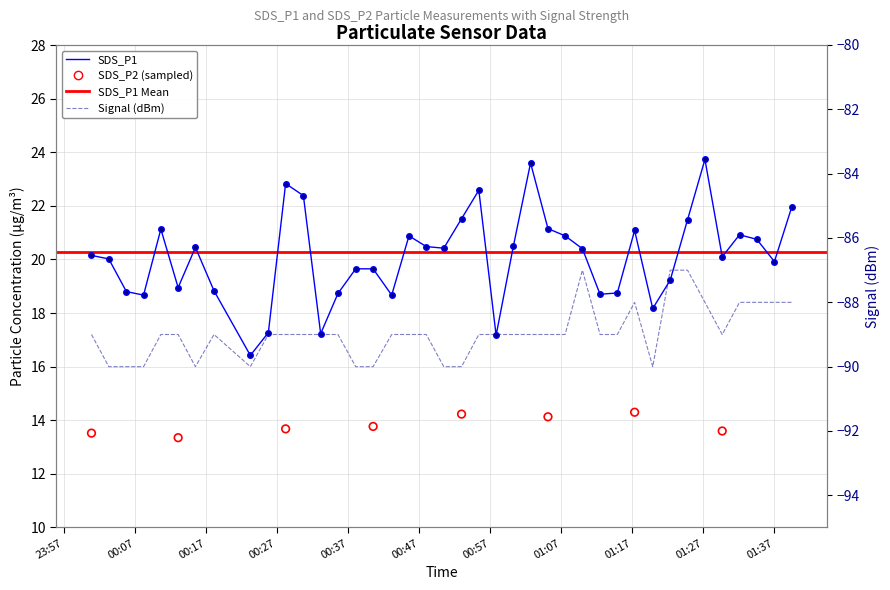

Which series reaches the minimum Y coordinate?

Signal